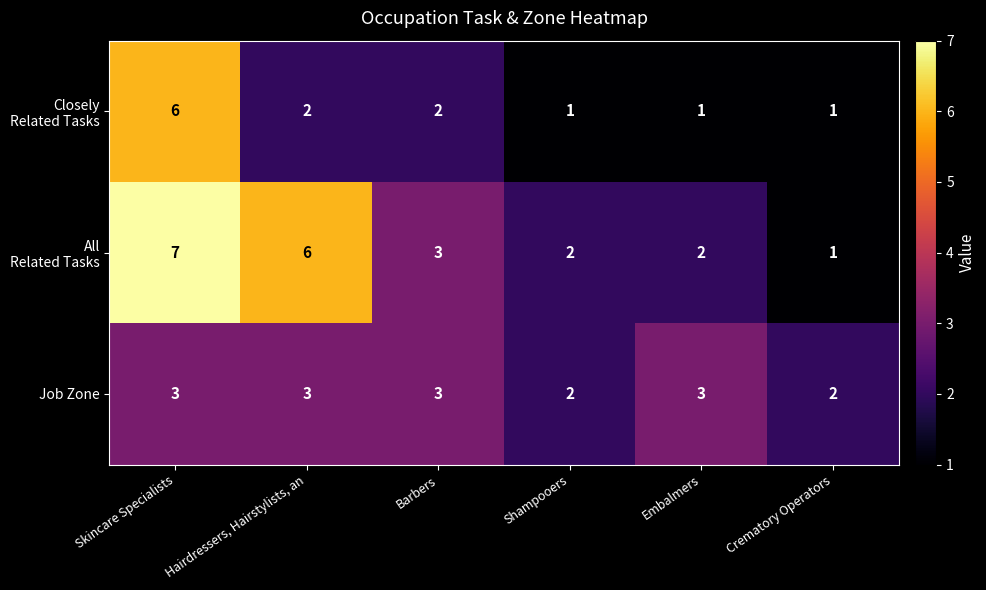

What is the smallest value displayed?

1